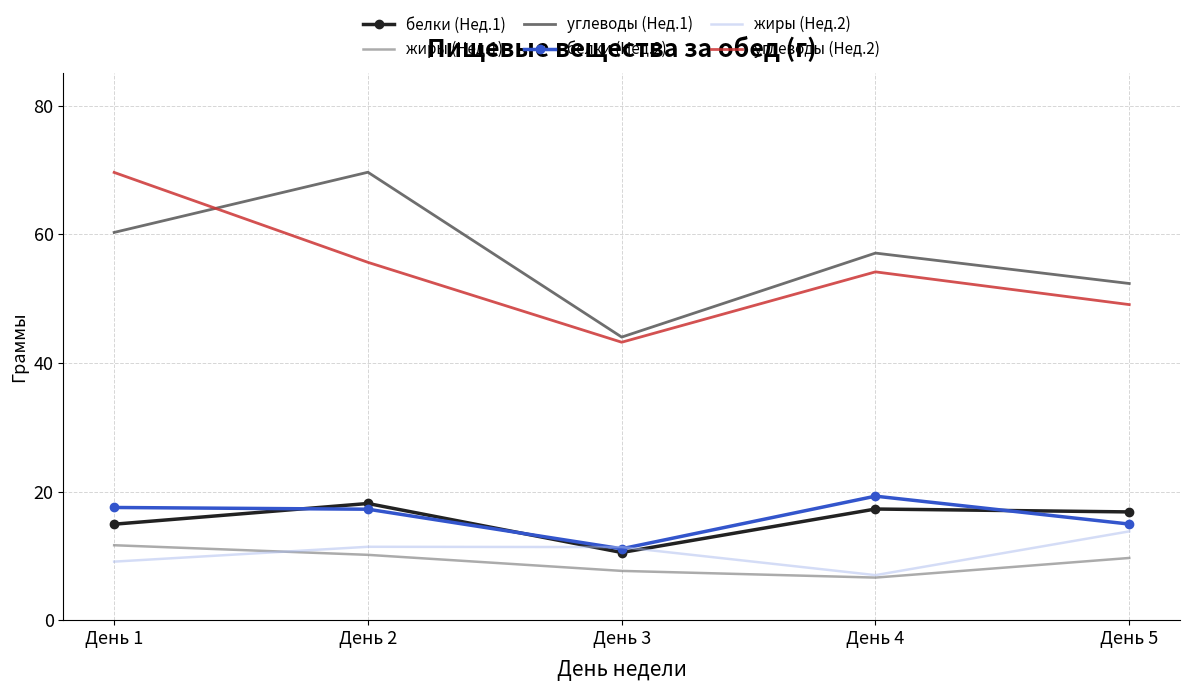

True or false: белки (Нед.2) and углеводы (Нед.2) cross at least once.

False